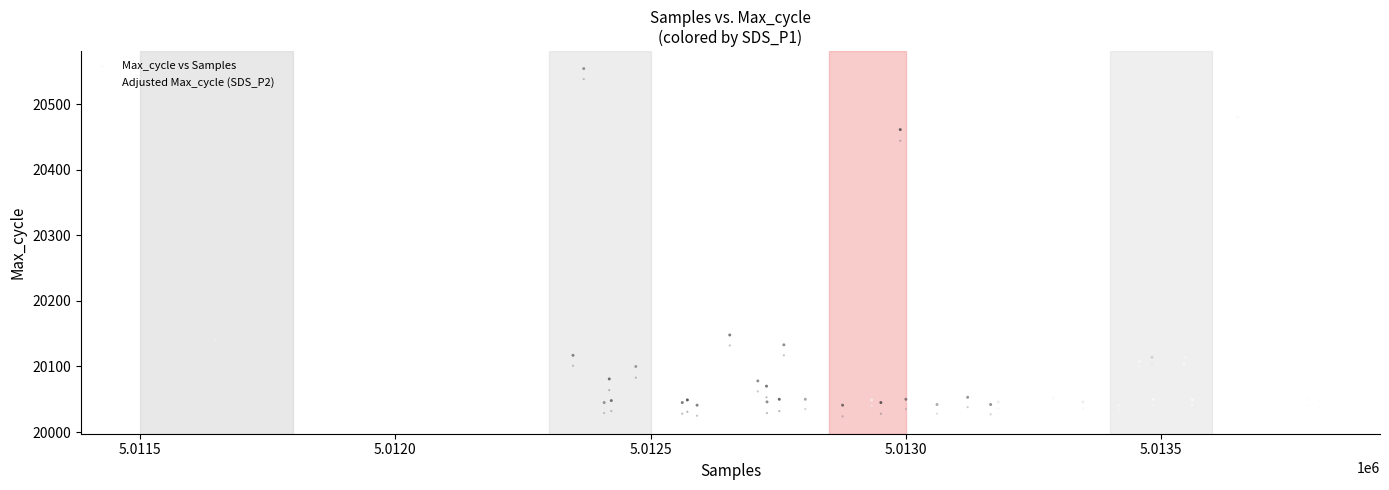

What is the X range (max minus min) for the scatter plot?

2166